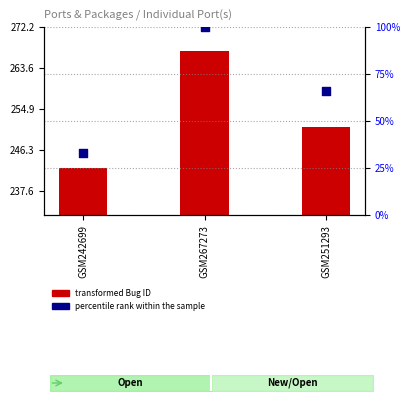

Which series has the largest total across all categories?

Bug ID